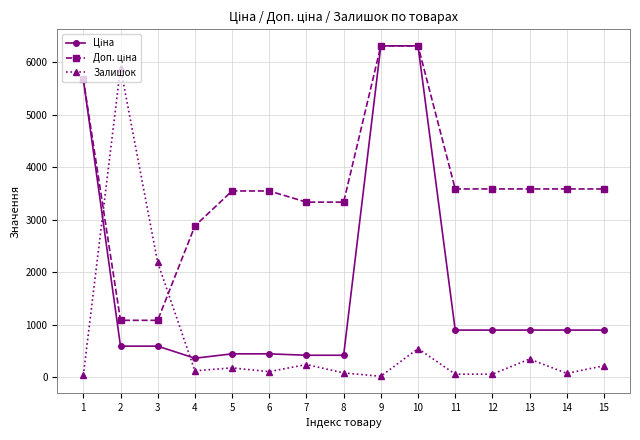

Where is the first local maximum for Залишок?

2